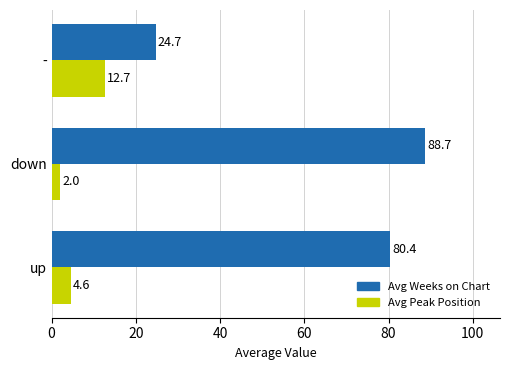

What are all the series names shown in the legend?

Avg Weeks on Chart, Avg Peak Position